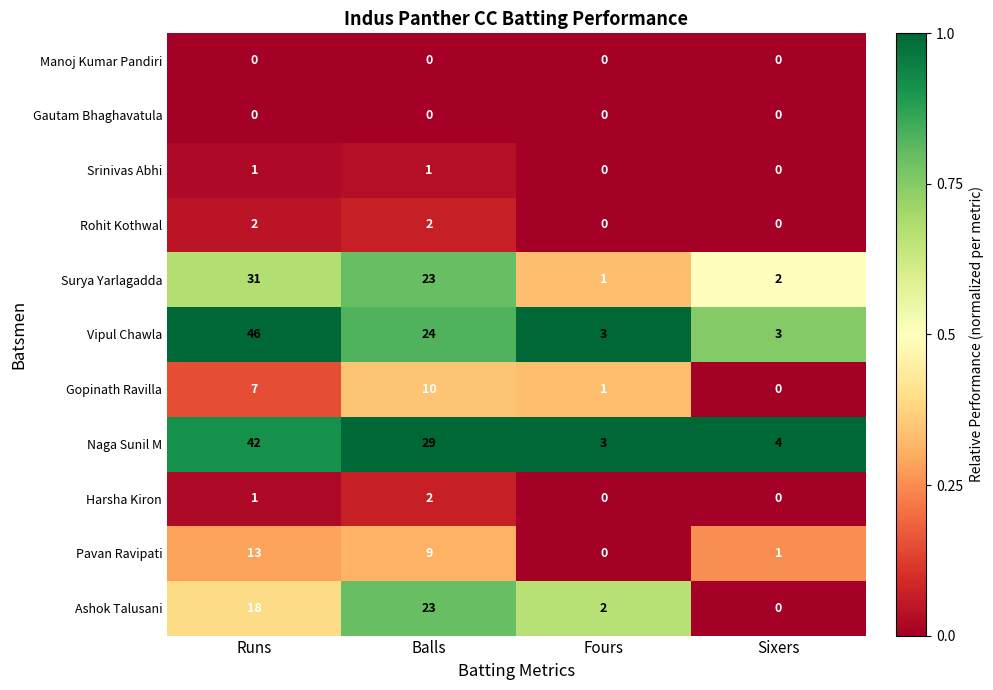

Count the Gopinath Ravilla values in the range 1 to 10.

3